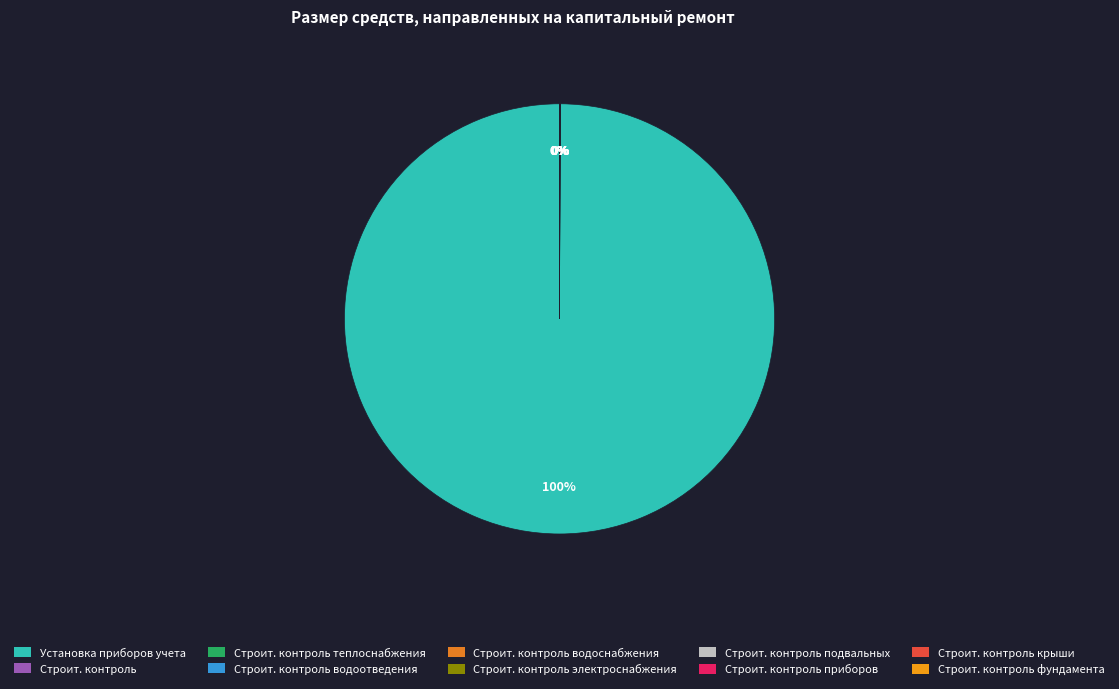

Count the number of slices in the pie.

10